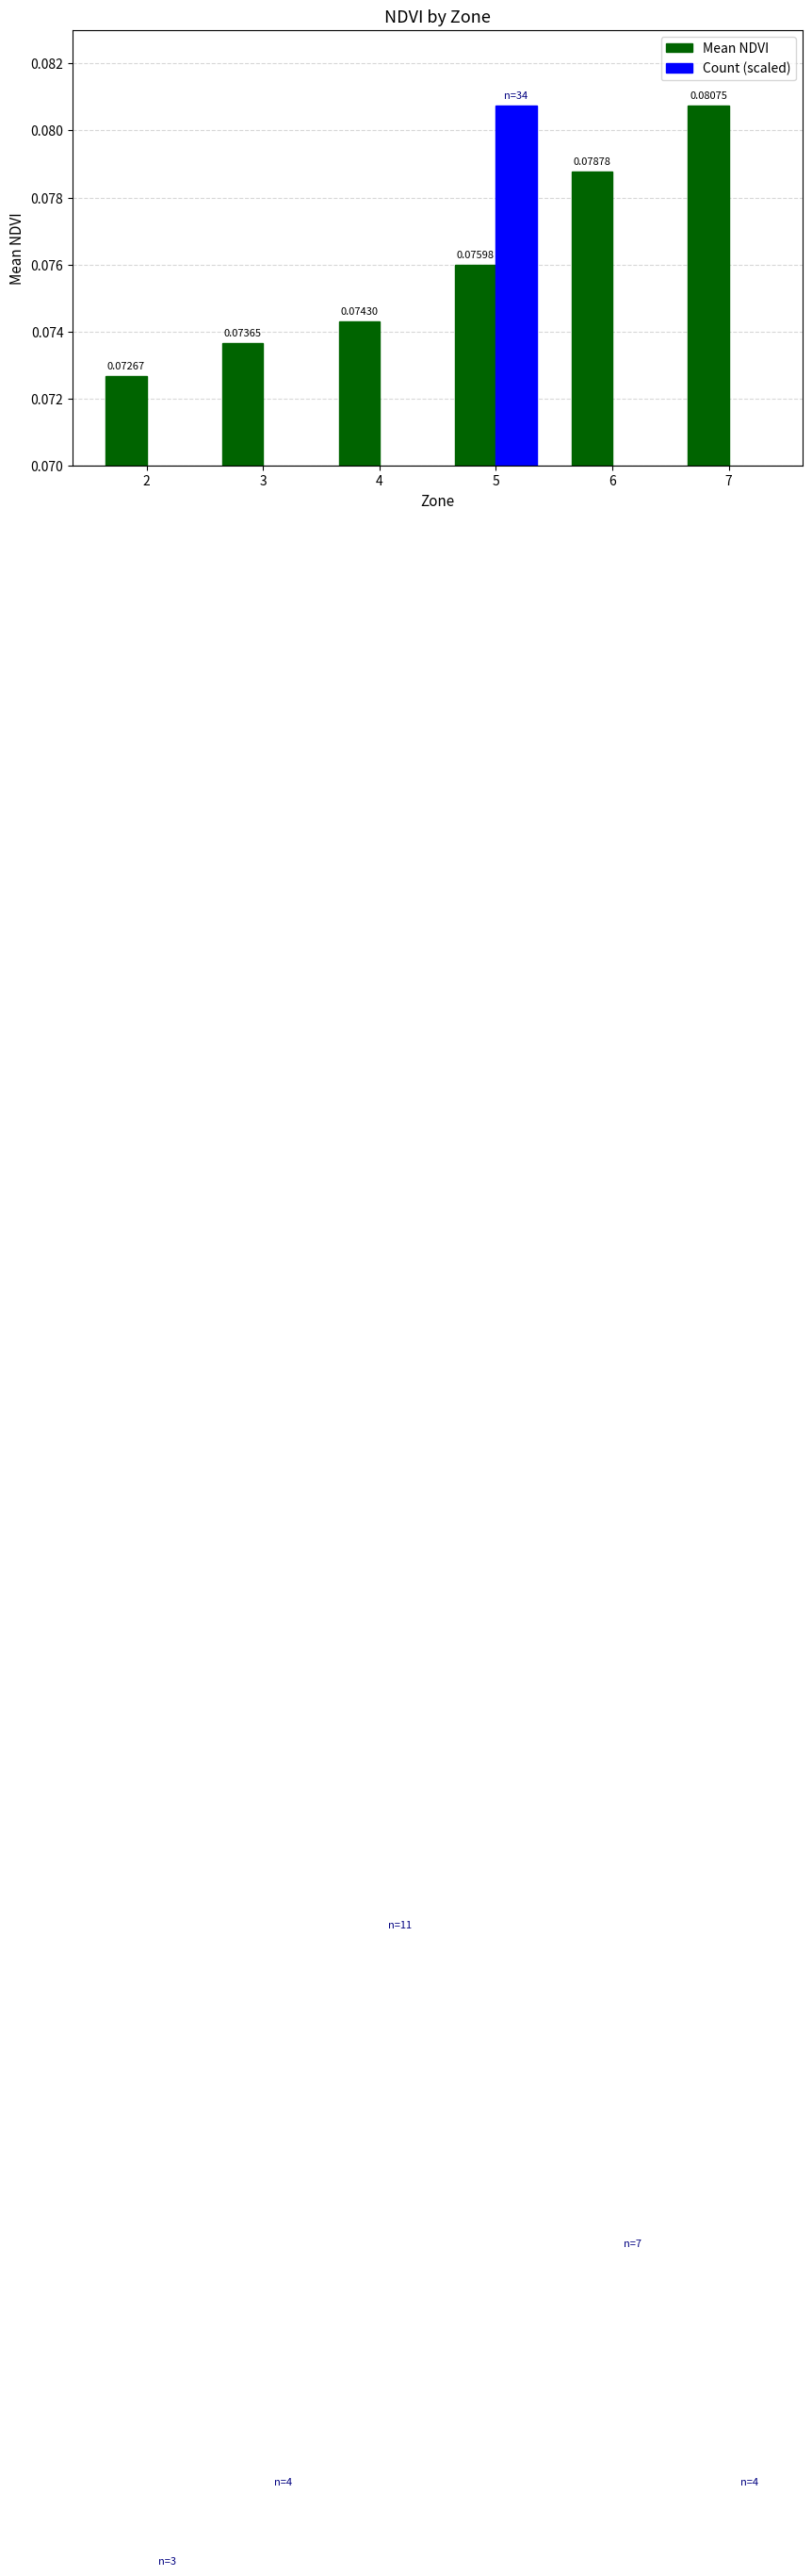

Rank the series by their maximum value, from highest to lowest.

Mean NDVI, Count (scaled)